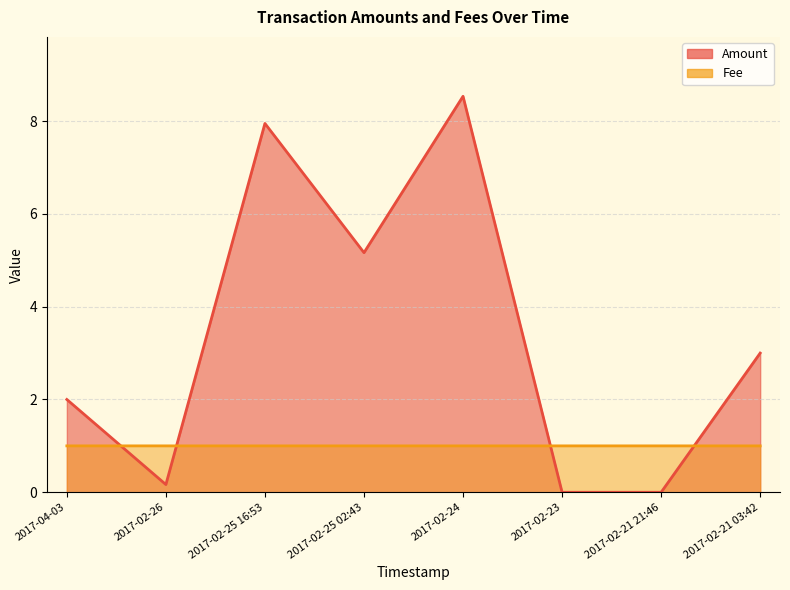

After their last crossing, which series has the higher values: Amount or Fee?

Amount